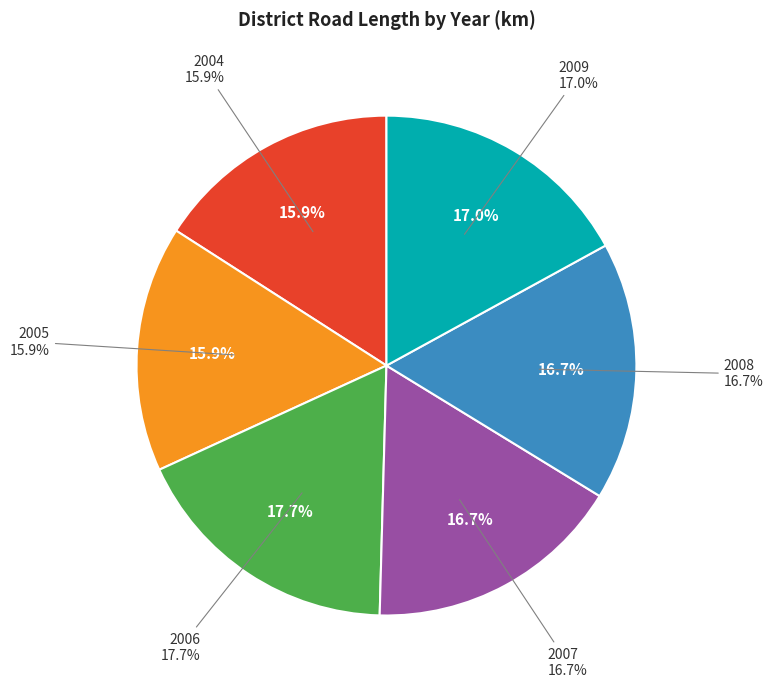

How much of the chart is everything except 2004?

84.1%